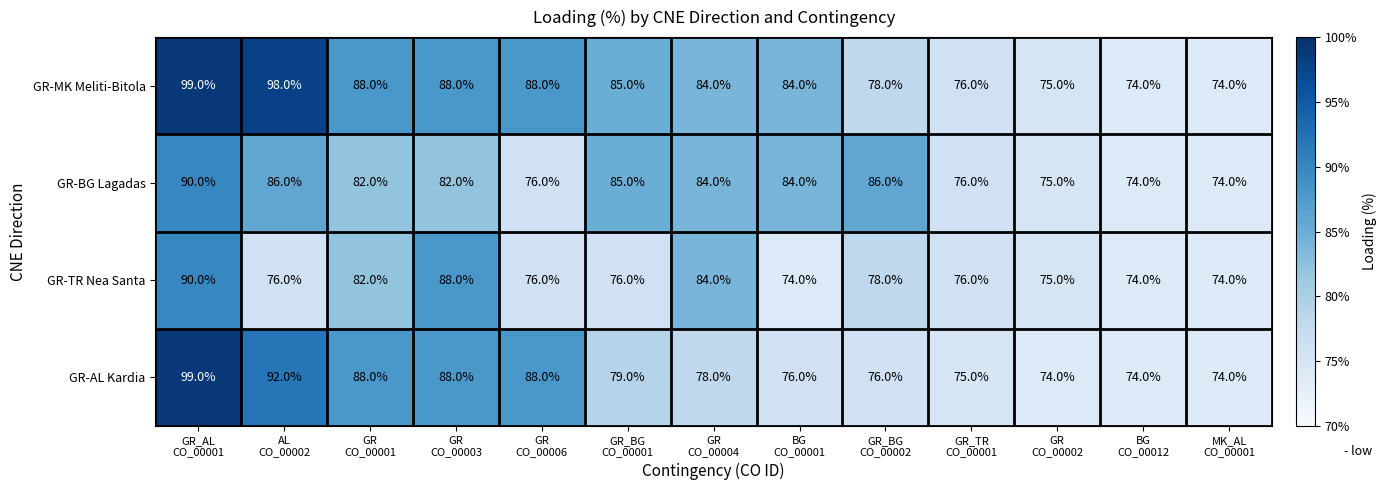

Which series has the largest total across all categories?

GR-MK Meliti-Bitola